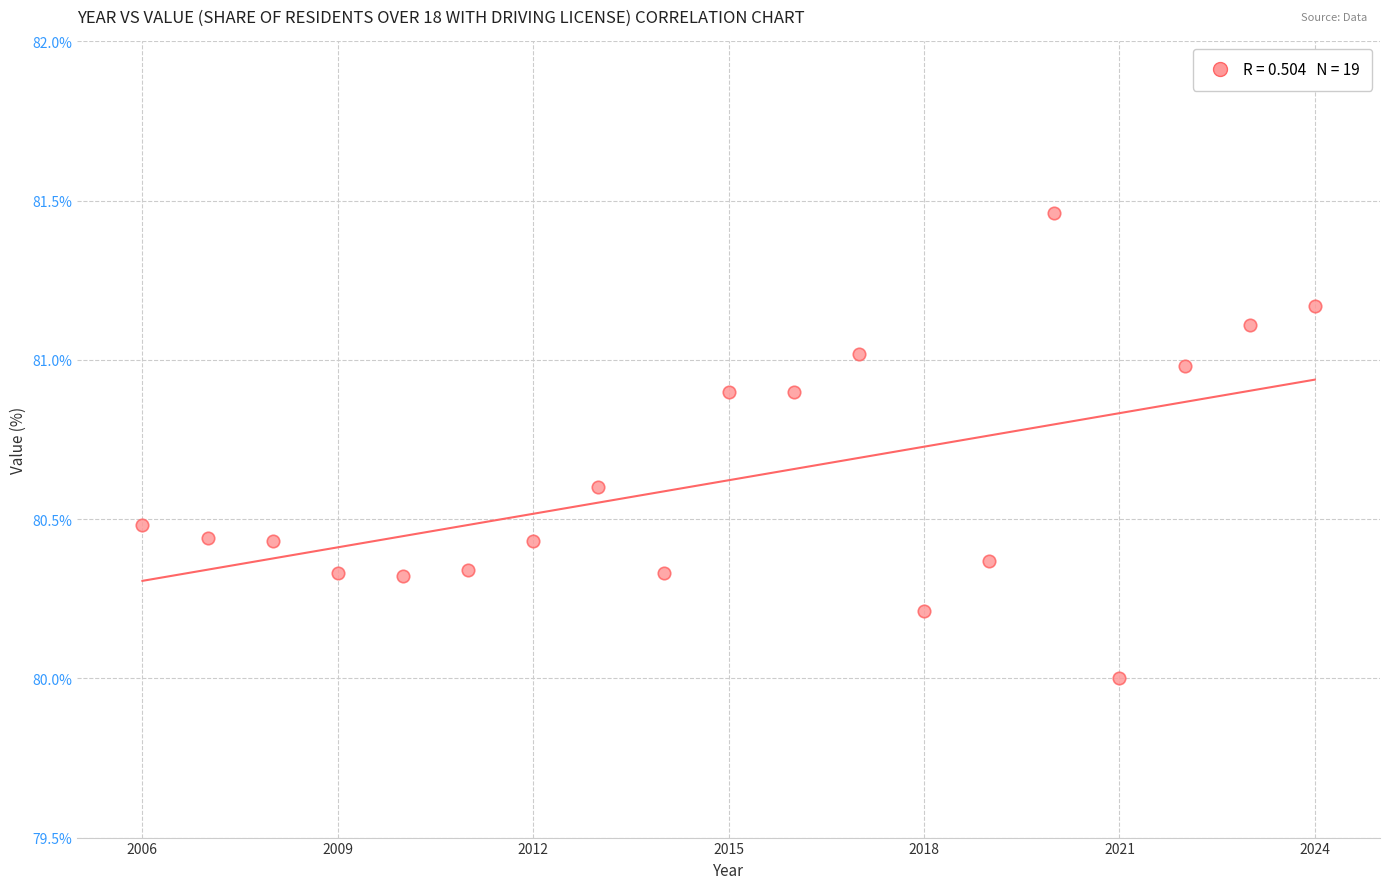

What is the range of Y values (max minus min)?

1.5